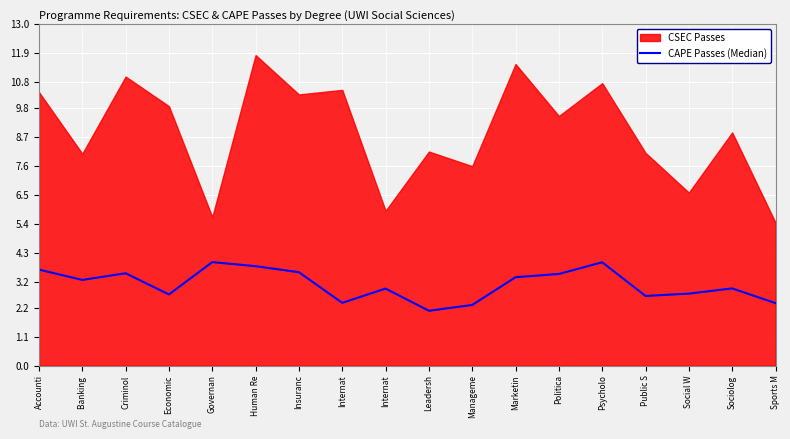

Approximately how many times larger is the value at Psycholo compared to Insuranc?

1.1